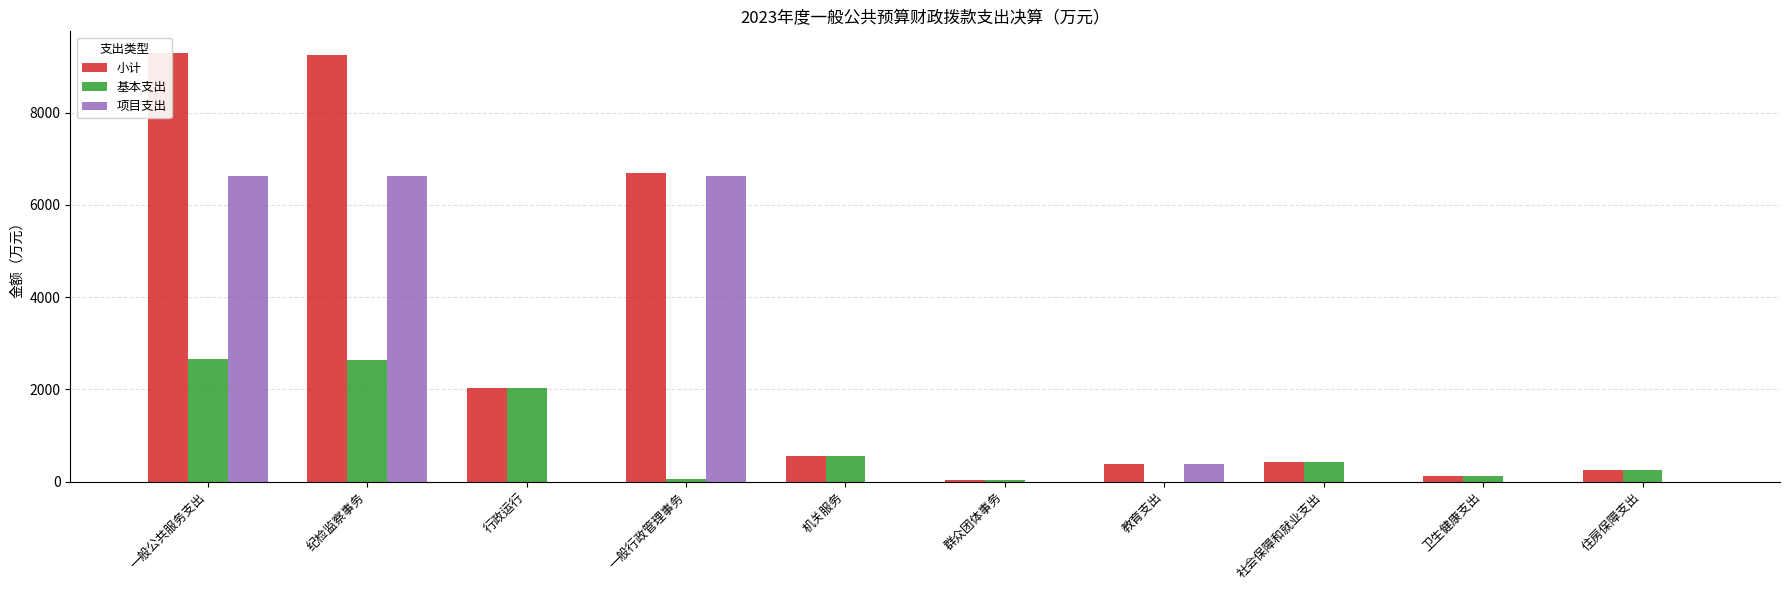

What is the label of the 5th bar from the right?

群众团体事务